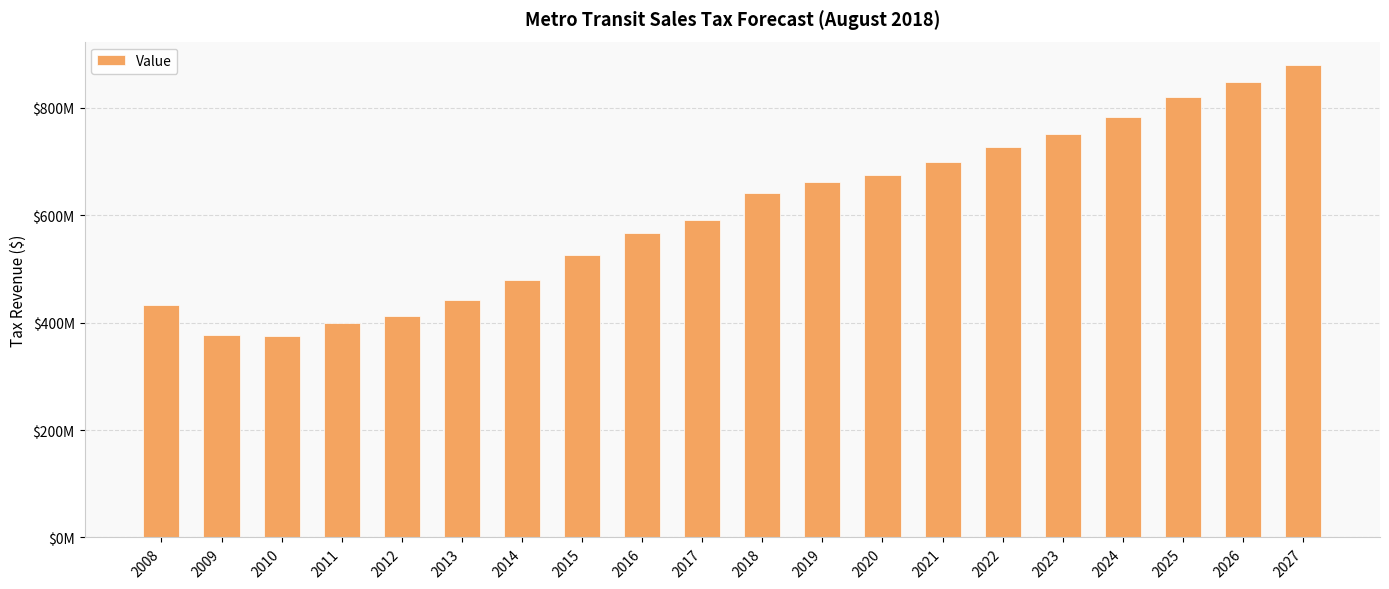

Which category has the highest value across all series?

2027